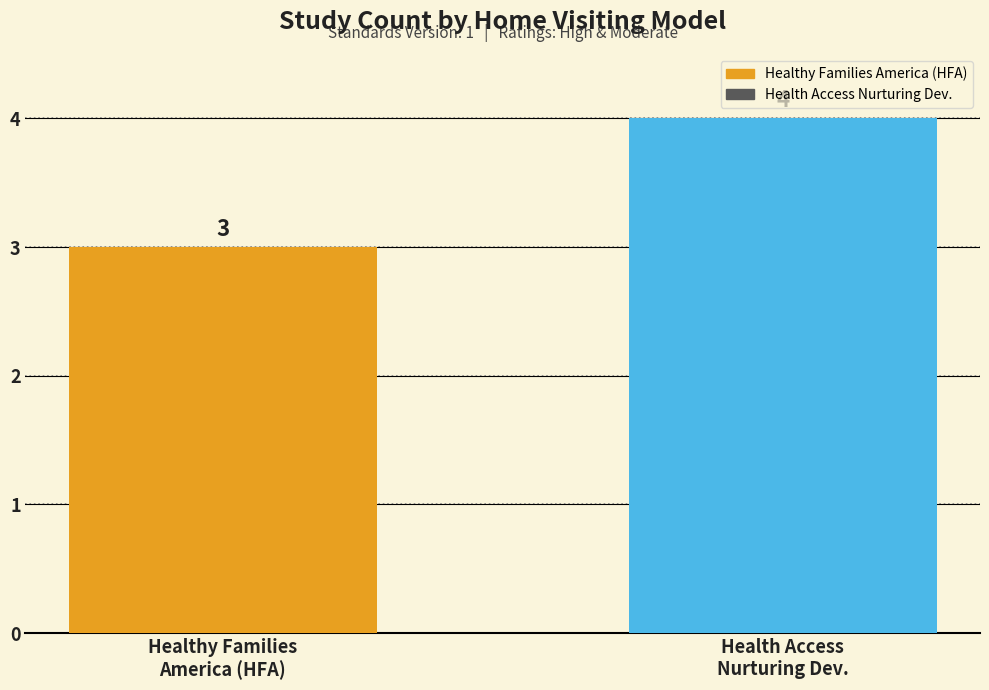

What is the approximate value at Healthy Families
America (HFA)?

3